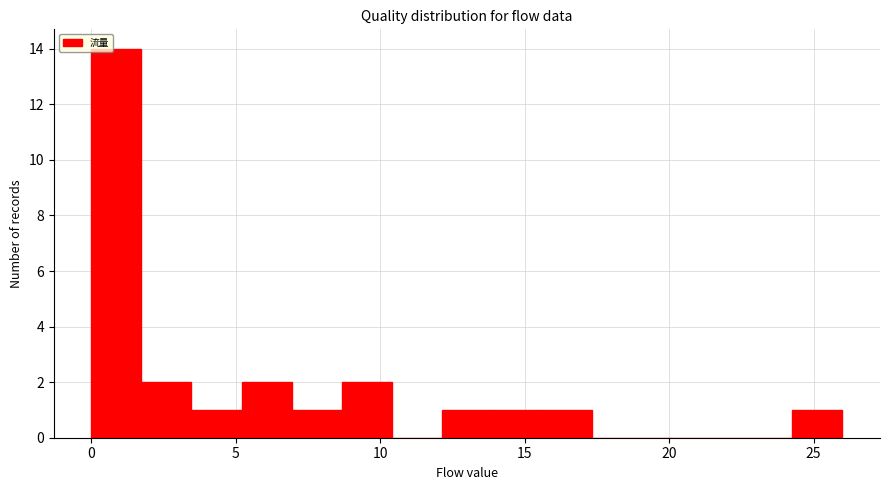

Around what value on the x-axis is the tallest bar? Give the approximate position of its centre, as read against the axis.

1.0